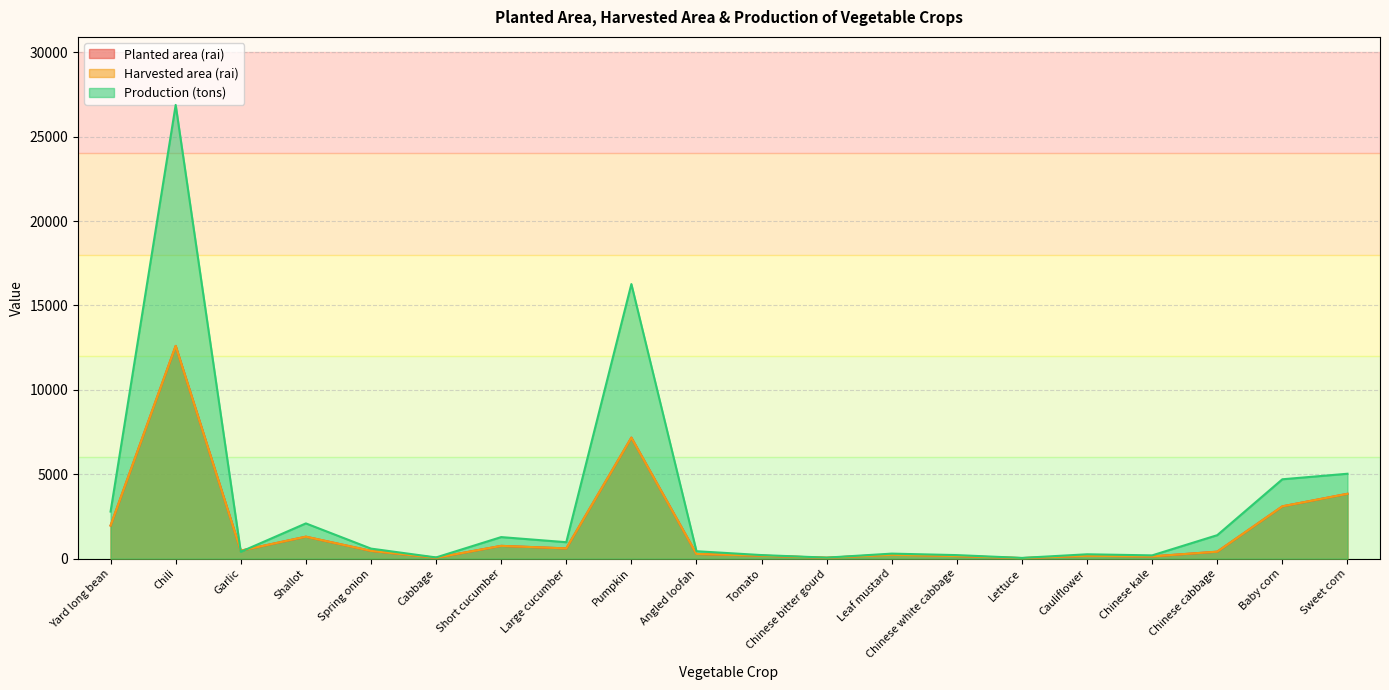

What is the label of the 18th point from the right?

Garlic